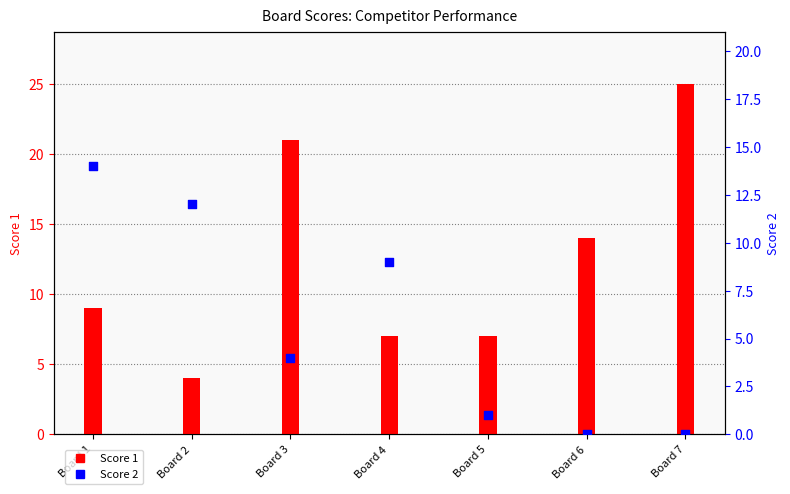

Which series has the largest total across all categories?

Score 1